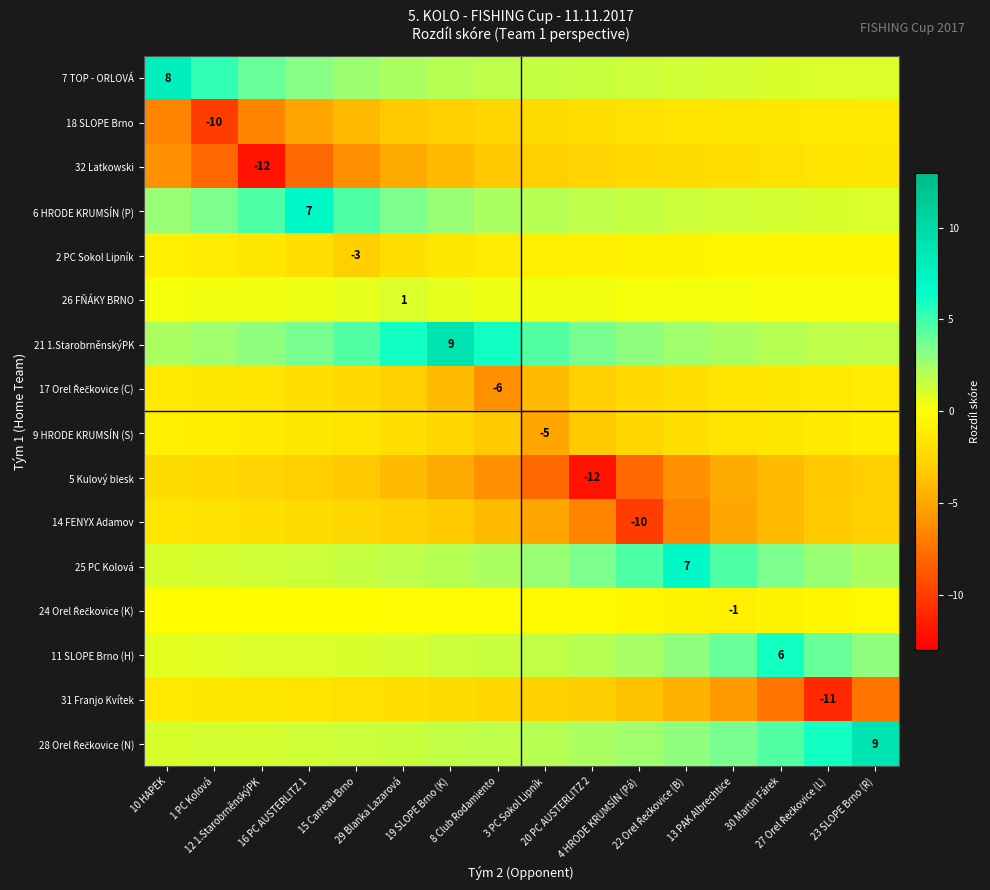

How many distinct data groups are displayed?

16